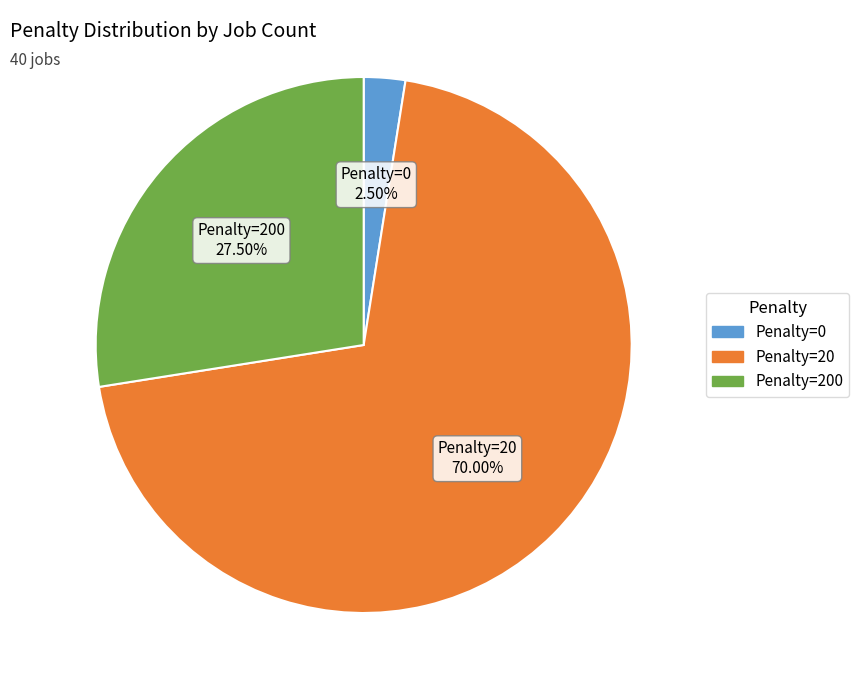

Is there a majority slice in this chart?

Yes